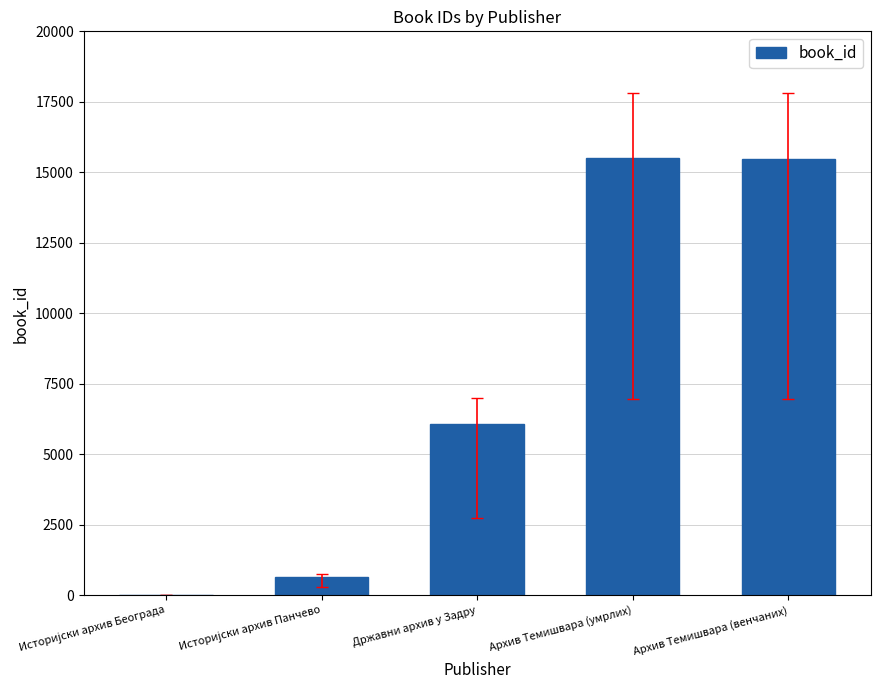

What is the sum of all values?

37740